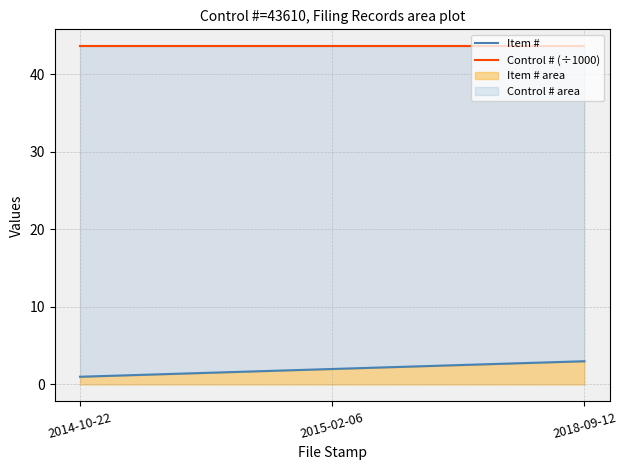

At which label is Control # (÷1000) closest to 43?

2014-10-22